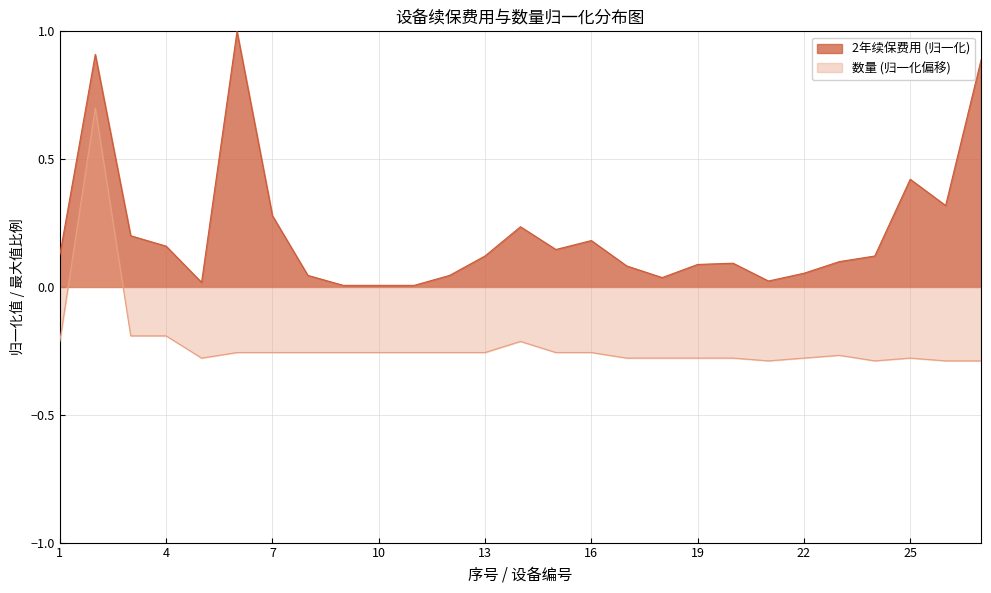

Is the value of 2年续保费用 at 9 greater than the value of 数量 at 9?

Yes